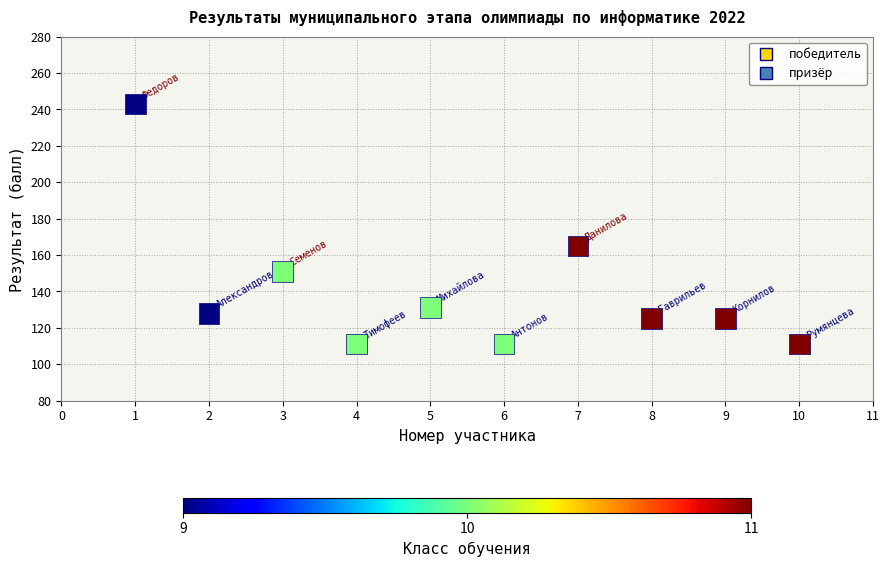

What Y value in the scatter plot is closest to 177?

165